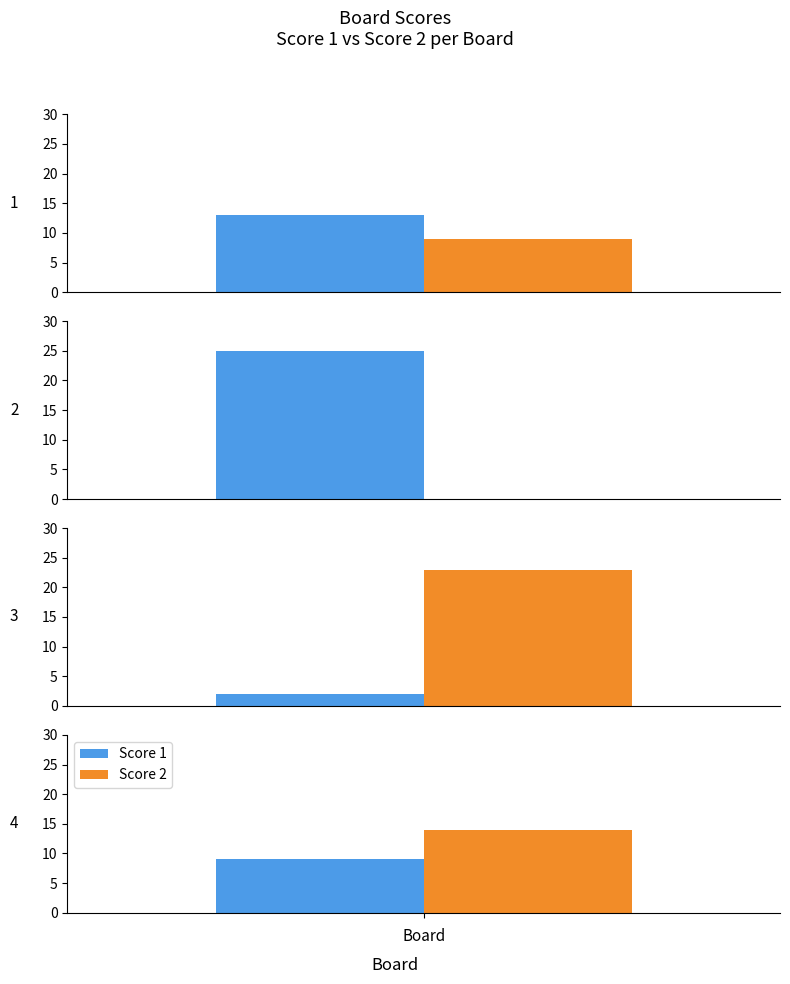

How many data points in Score 1 are above 13?

1